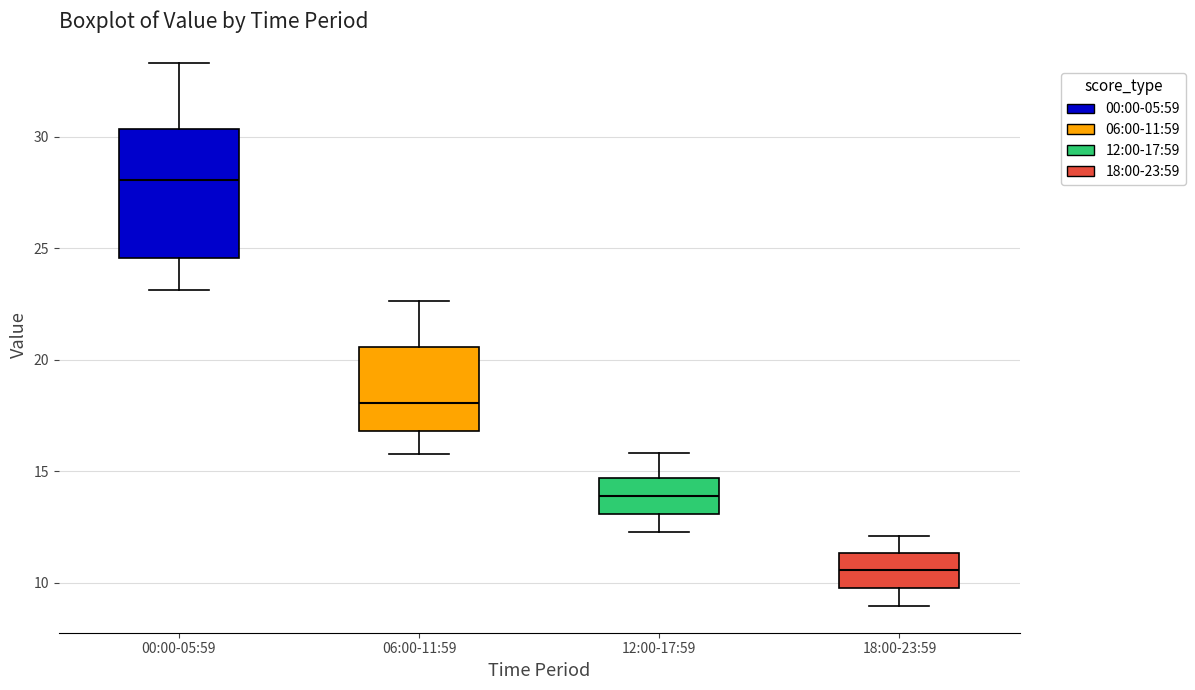

Reading left to right, read every box against the y-axis: the position of its median line, the range the box covers, and the ends of its whiskers. The values are not printed on the chart, so give them approximately, as read against the axis.

00:00-05:59: median 28.0, box 24.5 to 30.5, whiskers 23.0 to 33.5
06:00-11:59: median 18.0, box 17.0 to 20.5, whiskers 16.0 to 22.5
12:00-17:59: median 14.0, box 13.0 to 14.5, whiskers 12.5 to 16.0
18:00-23:59: median 10.5, box 10.0 to 11.5, whiskers 9.0 to 12.0